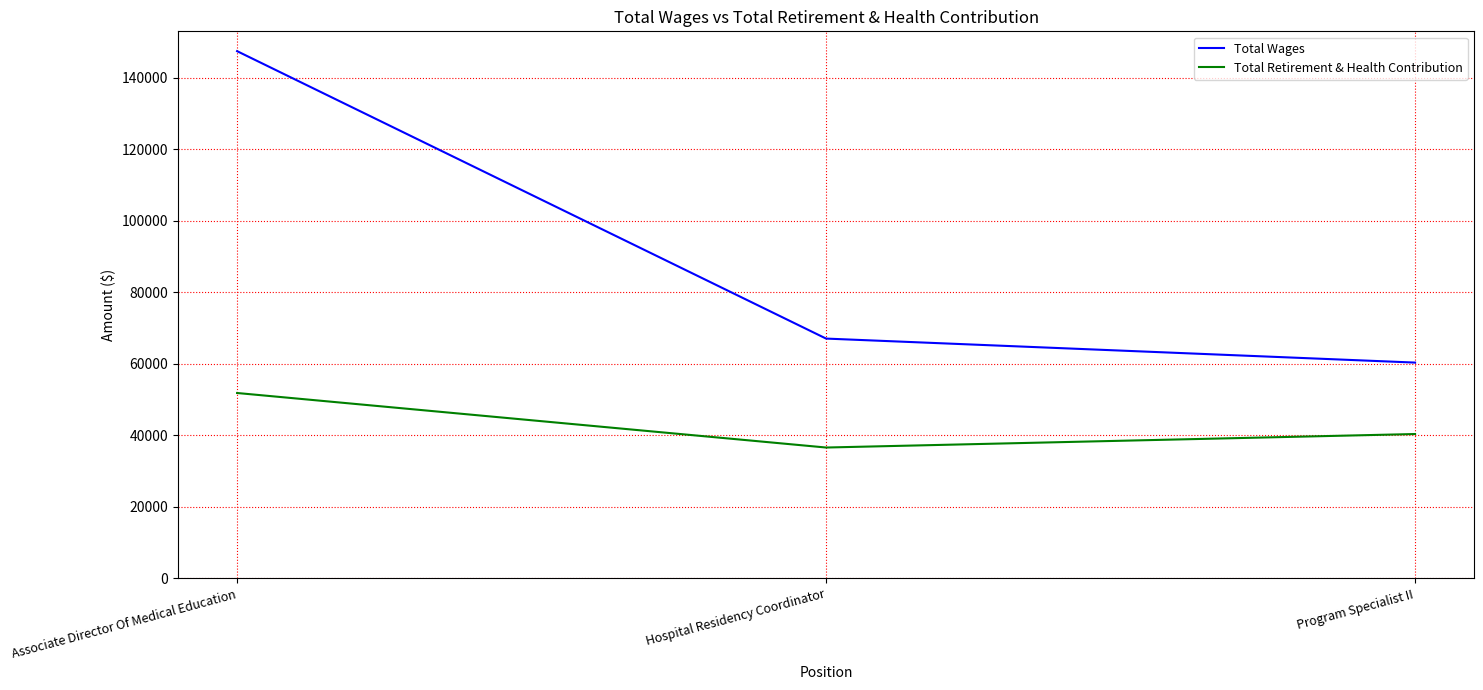

The value of Total Wages at Associate Director Of Medical Education is 82185. True or false?

False